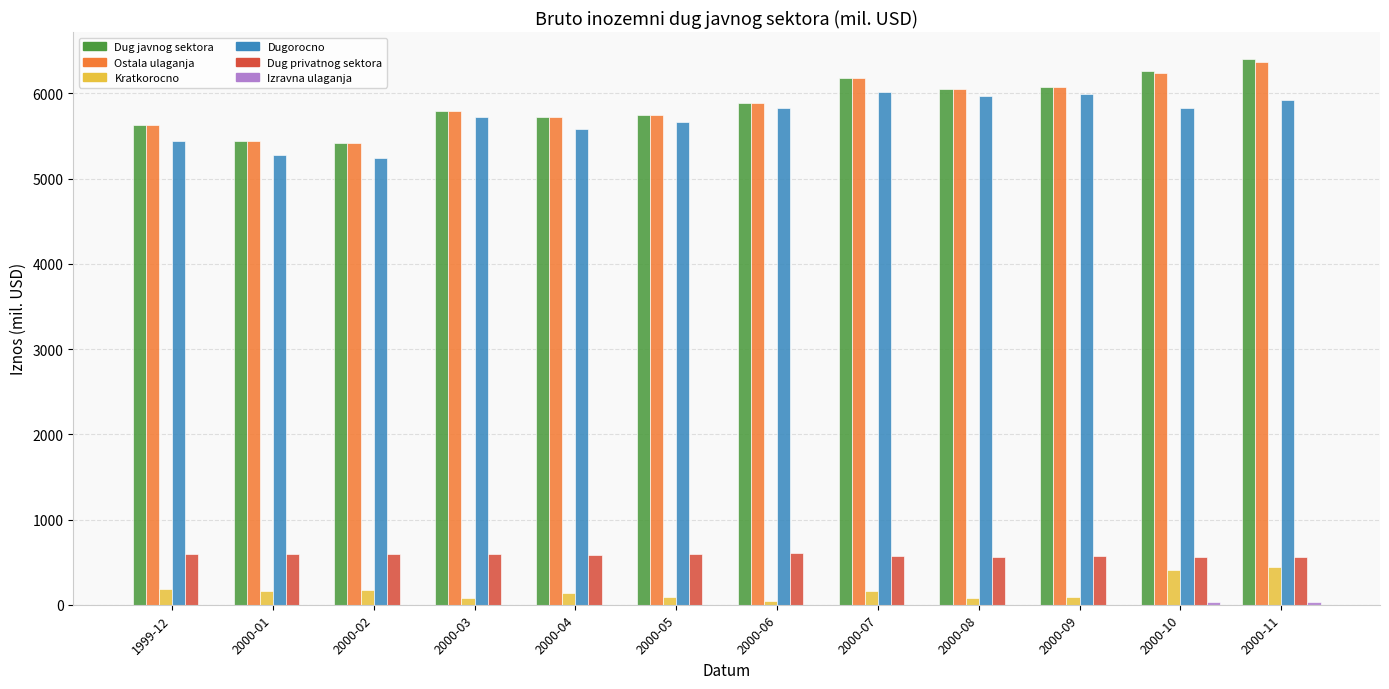

What is the sum of all Dug privatnog sektora values?

7005.0